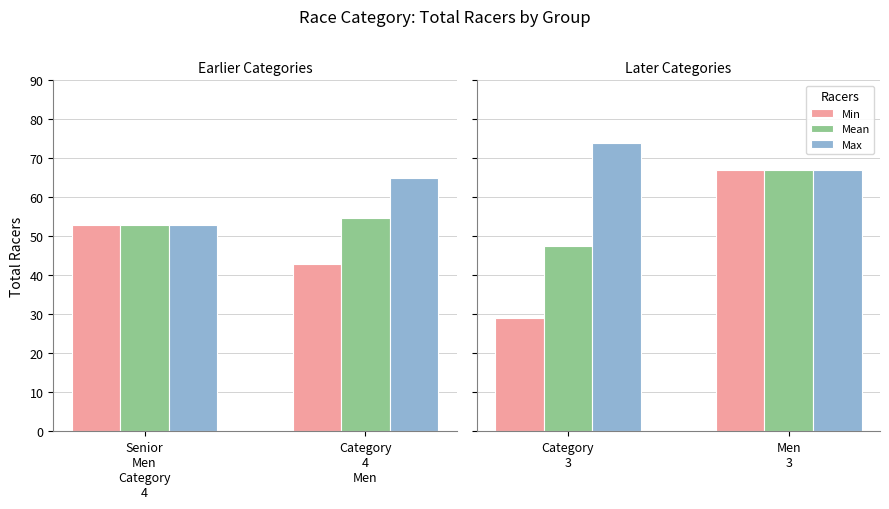

Which series has the widest spread of values?

Min